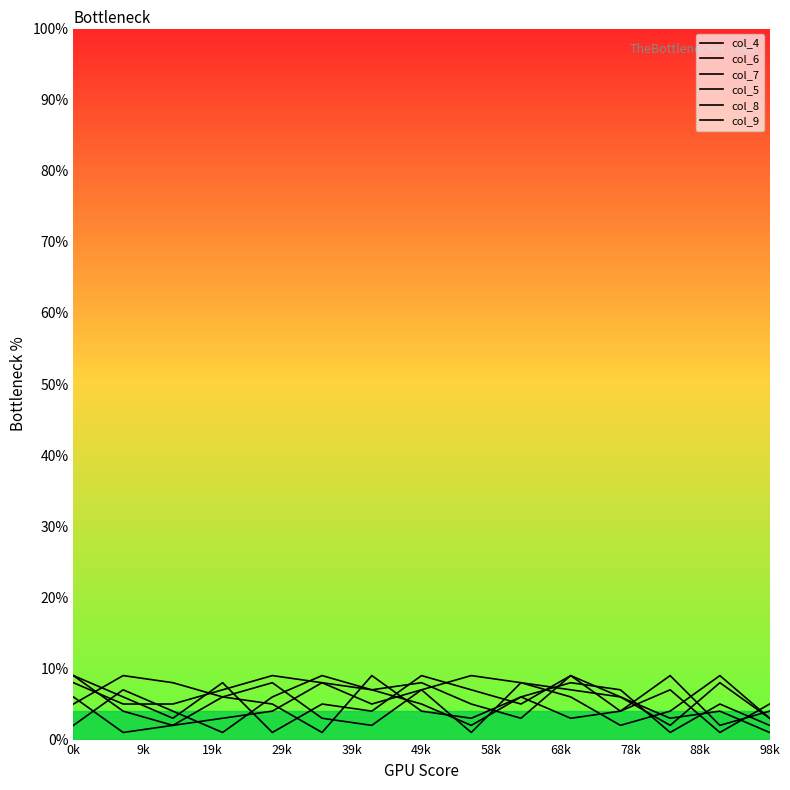

How many categories are shown in the chart?

15